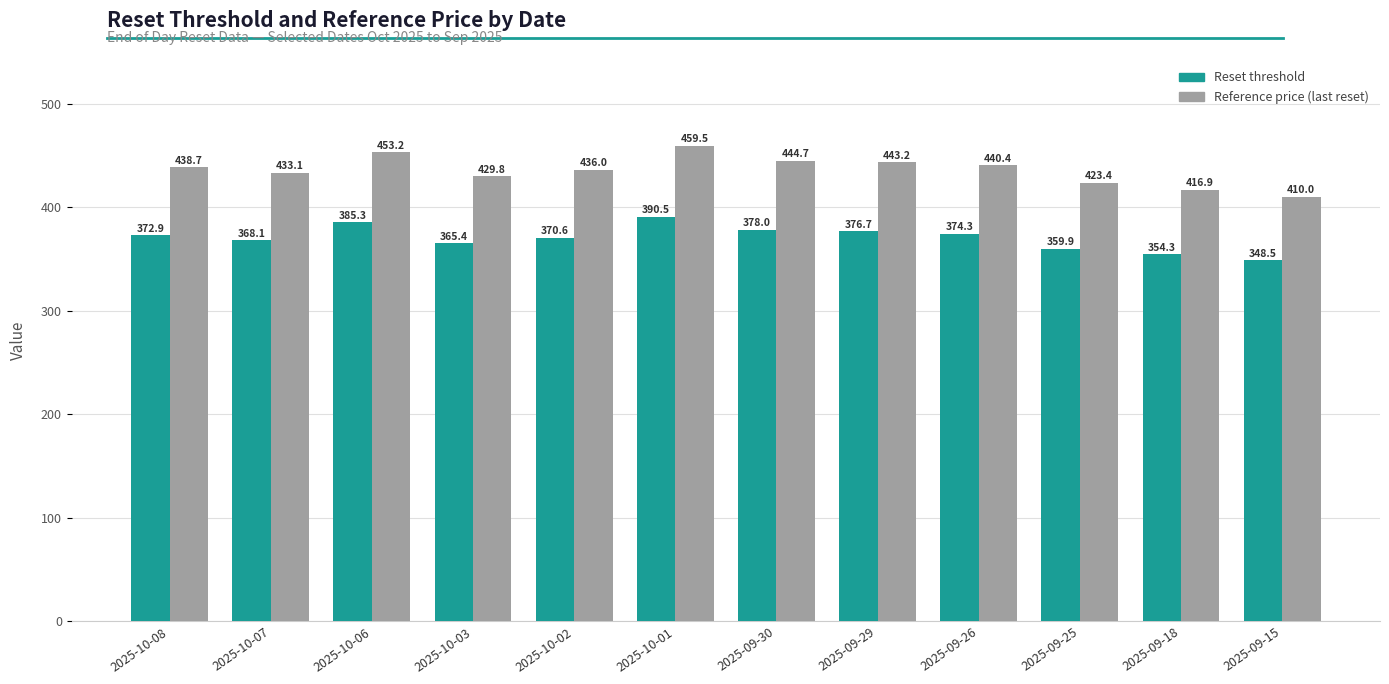

The Reset threshold series shows 110.4 at 2025-09-26. True or false?

False